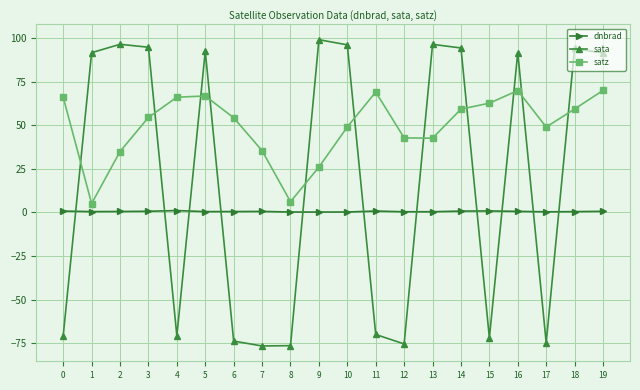

What is the lowest value of the sata series?

-76.6